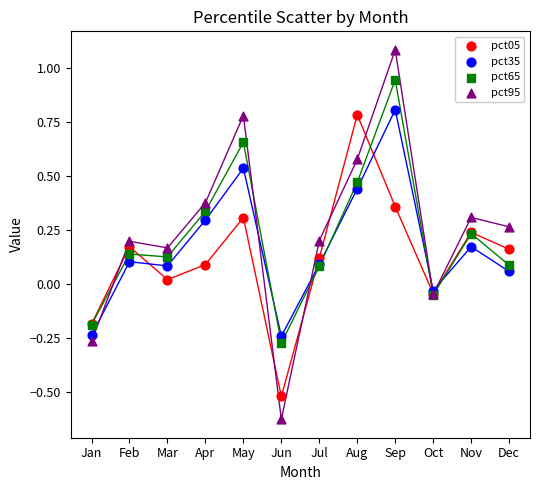

Which series has the largest Y range (max minus min)?

pct95